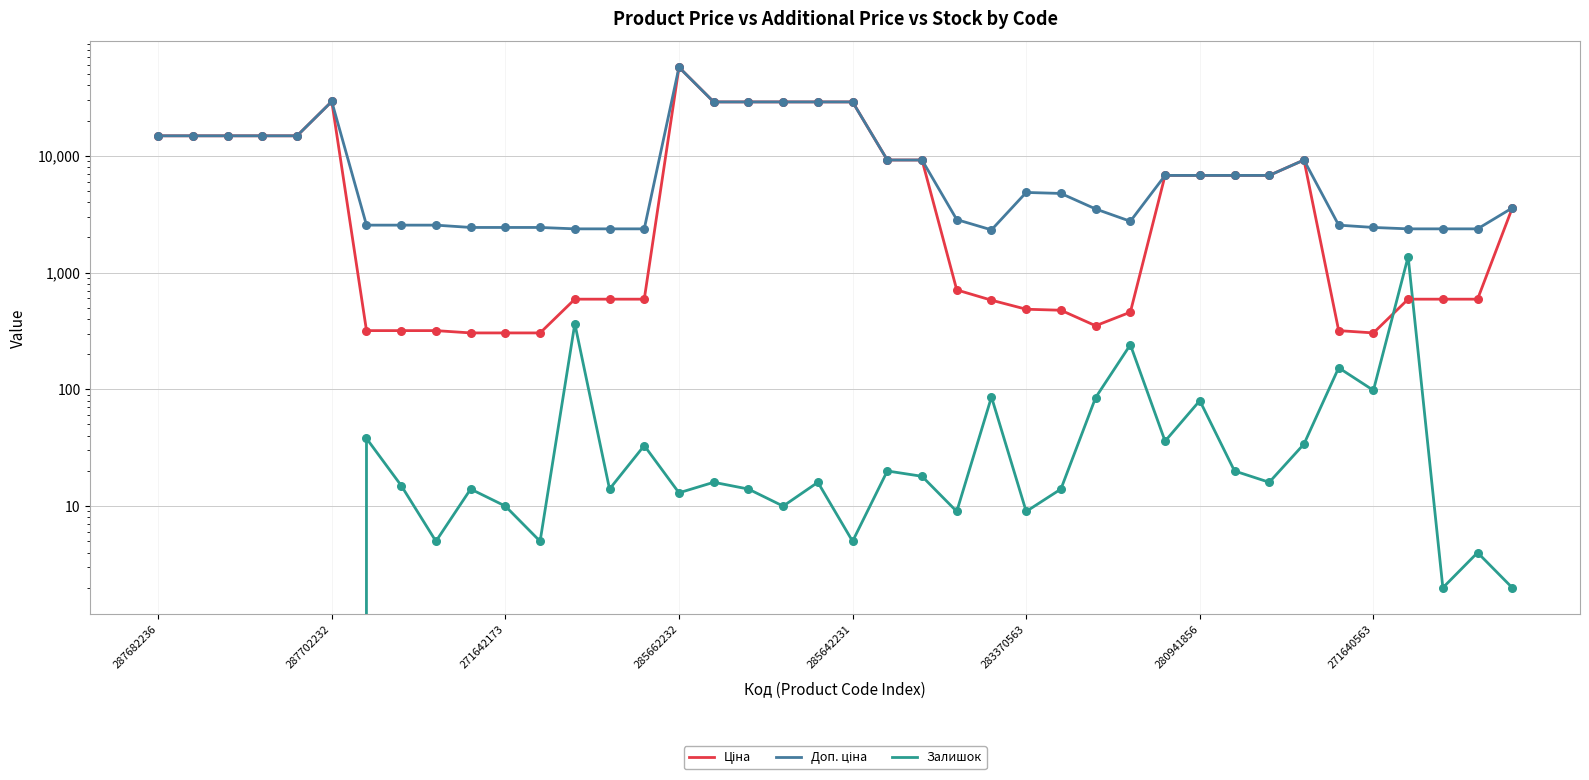

Which series has the largest total across all categories?

Доп. ціна